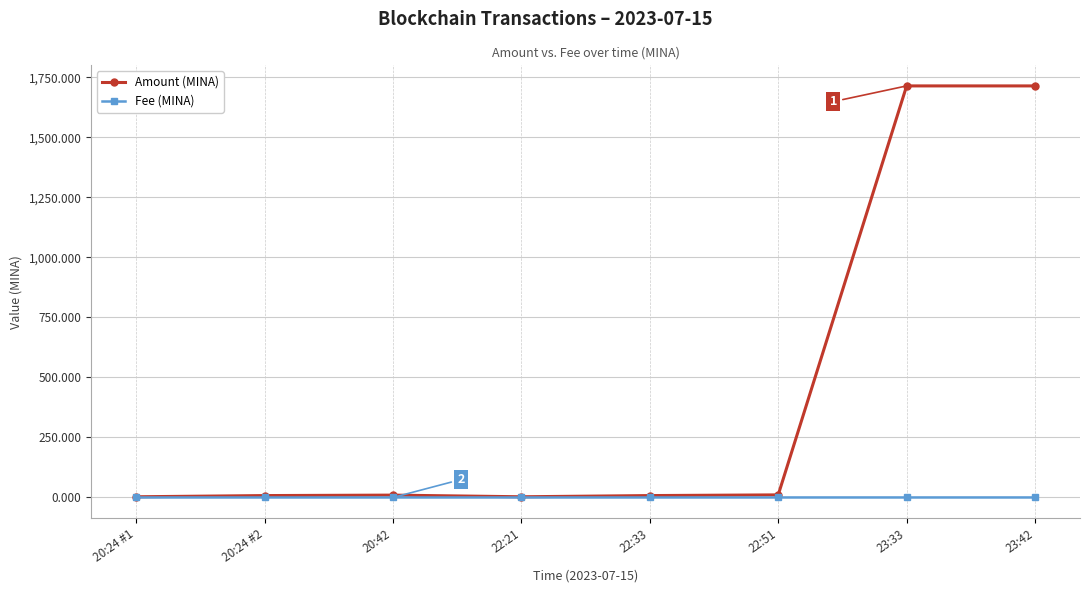

Is the value of Fee (MINA) at 22:21 greater than the value of Amount (MINA) at 23:42?

No